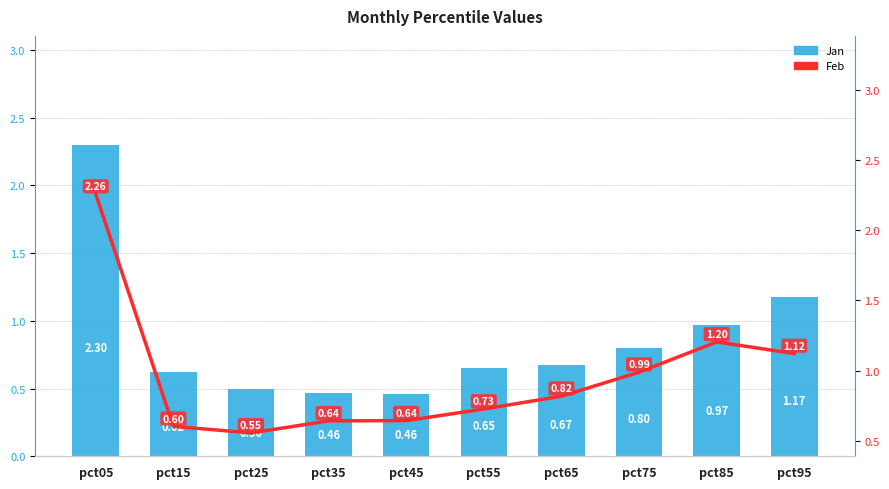

How many groups of bars are there?

10